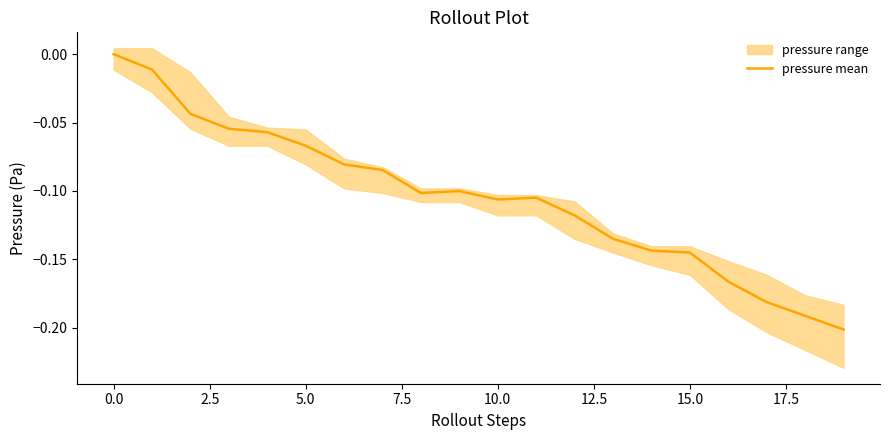

Does the chart display data point markers on the line(s)?

No